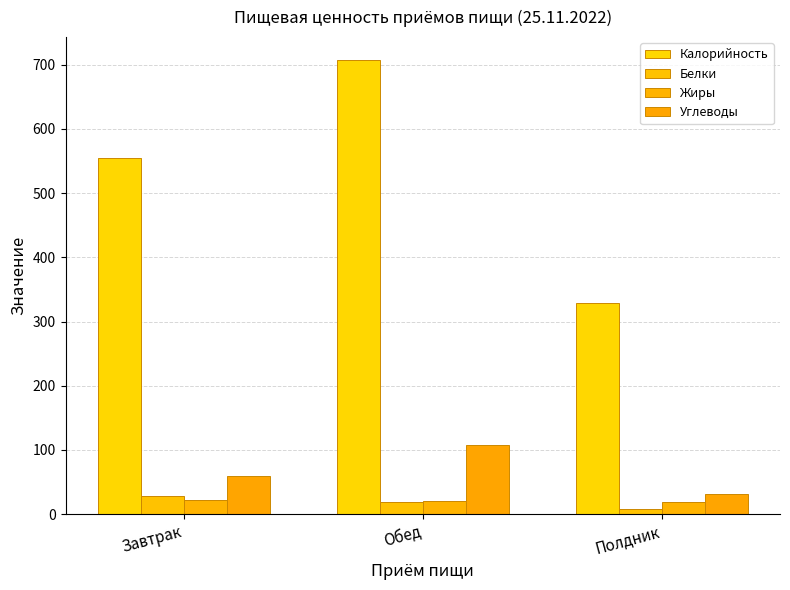

Are the bars grouped side by side (vs. stacked)?

Yes